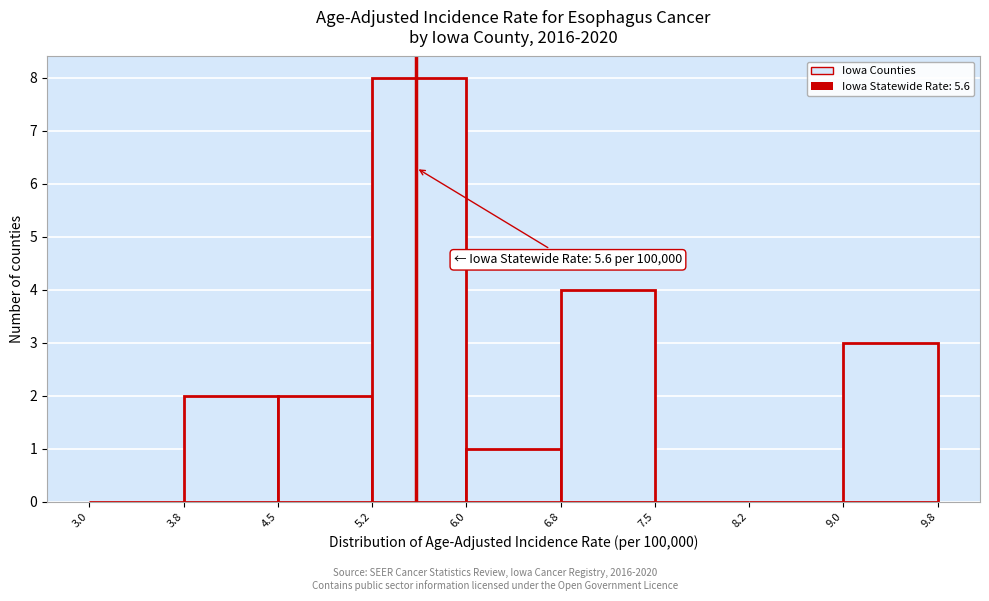

Which range on the x-axis has the tallest bar?

5.2 to 6.0